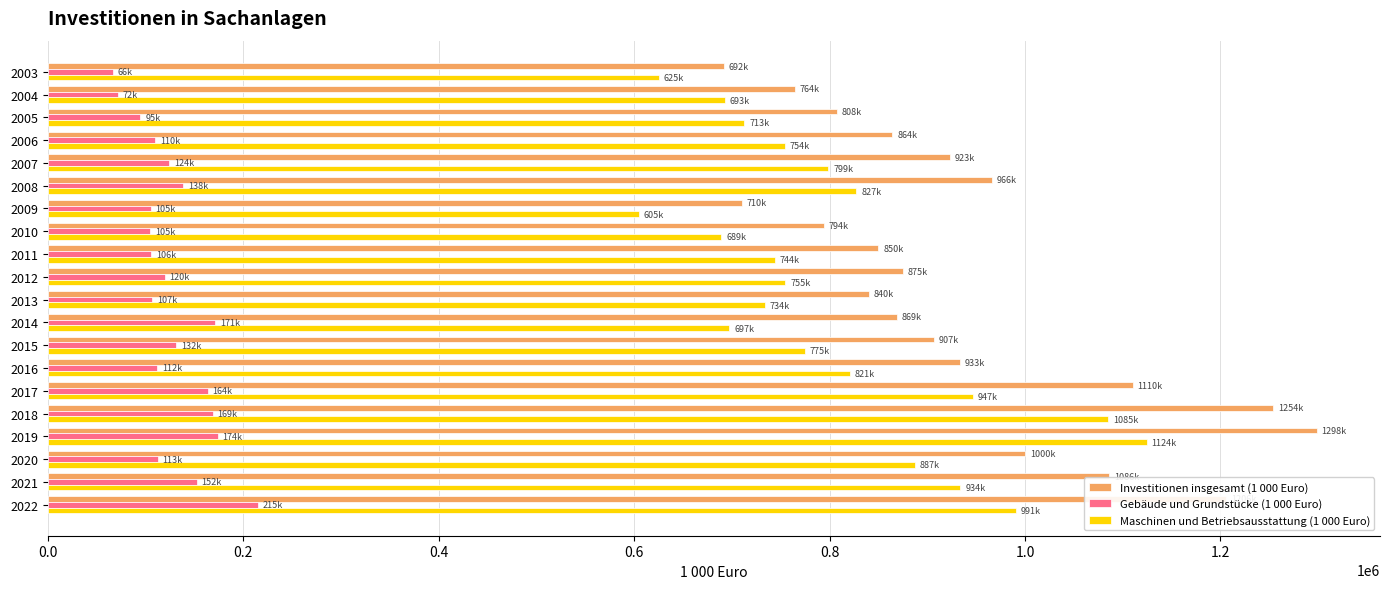

Rank the series by their maximum value, from lowest to highest.

Gebäude und Grundstücke (1 000 Euro), Maschinen und Betriebsausstattung (1 000 Euro), Investitionen insgesamt (1 000 Euro)